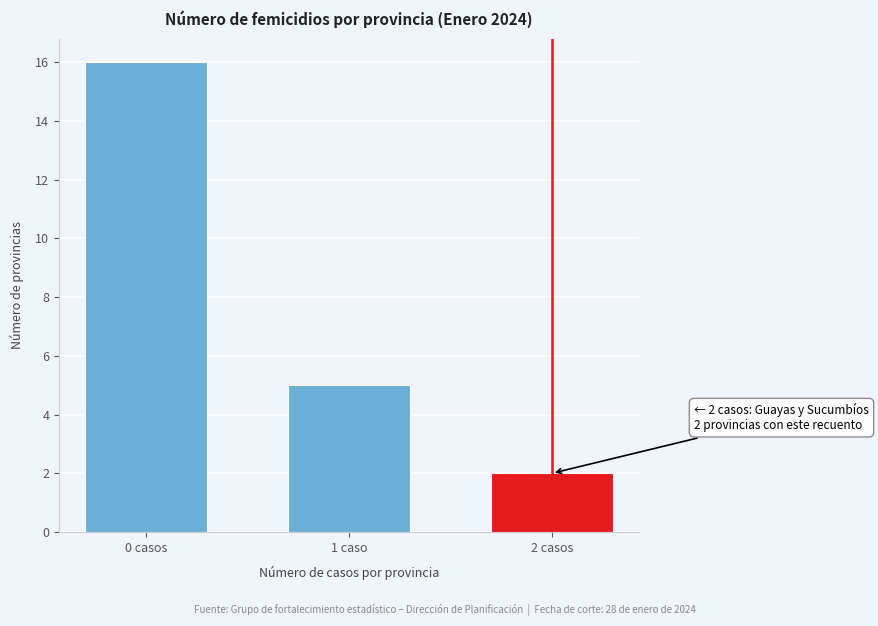

Reading left to right, transcribe all the data shown in this chart.

0 casos=16	1 caso=5	2 casos=2